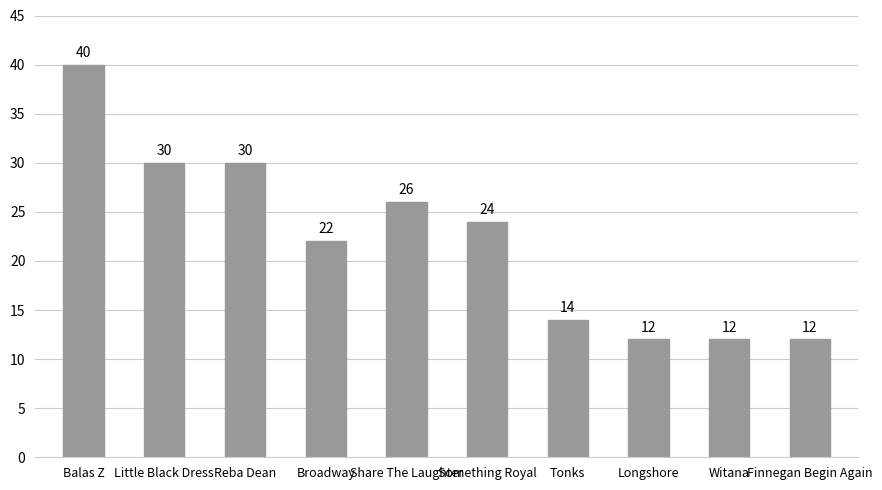

What is the maximum value shown in the chart?

40